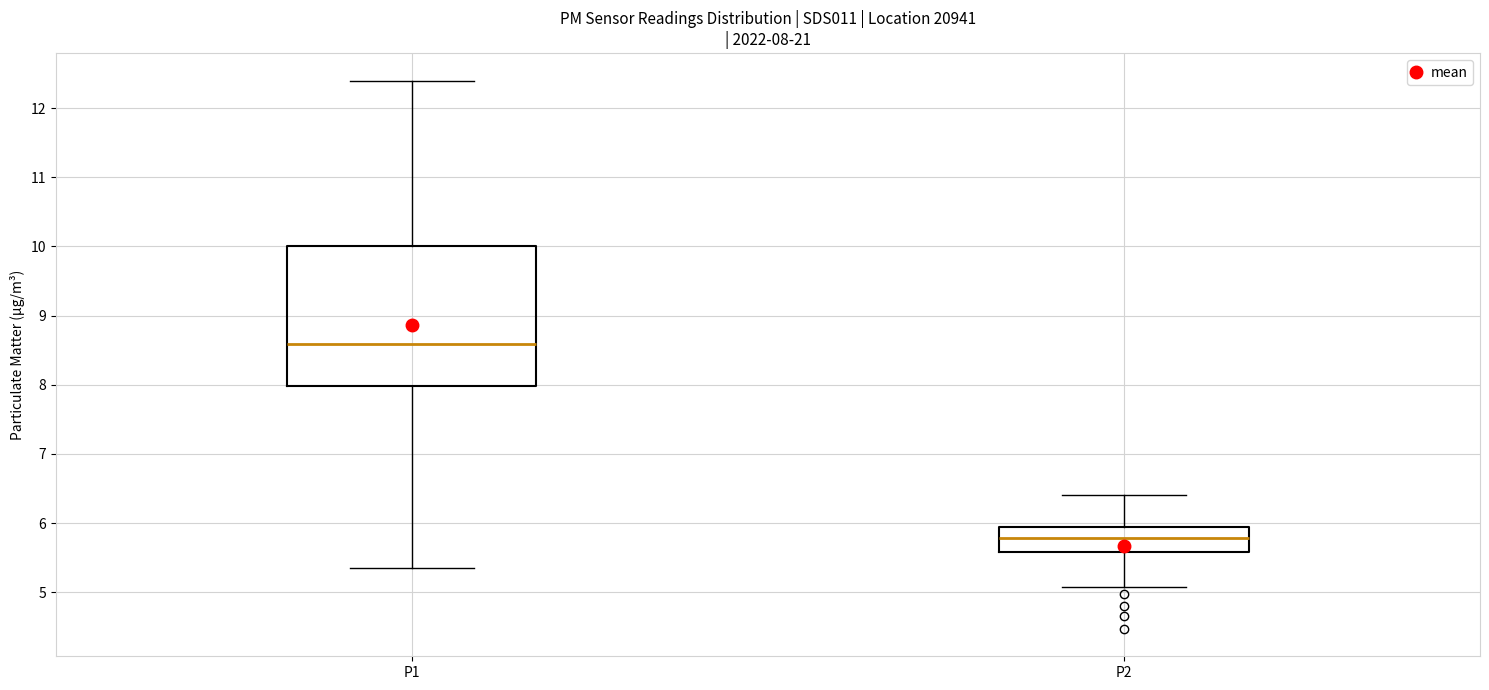

Comparing the boxes themselves (not the whiskers), which one is the tallest?

P1